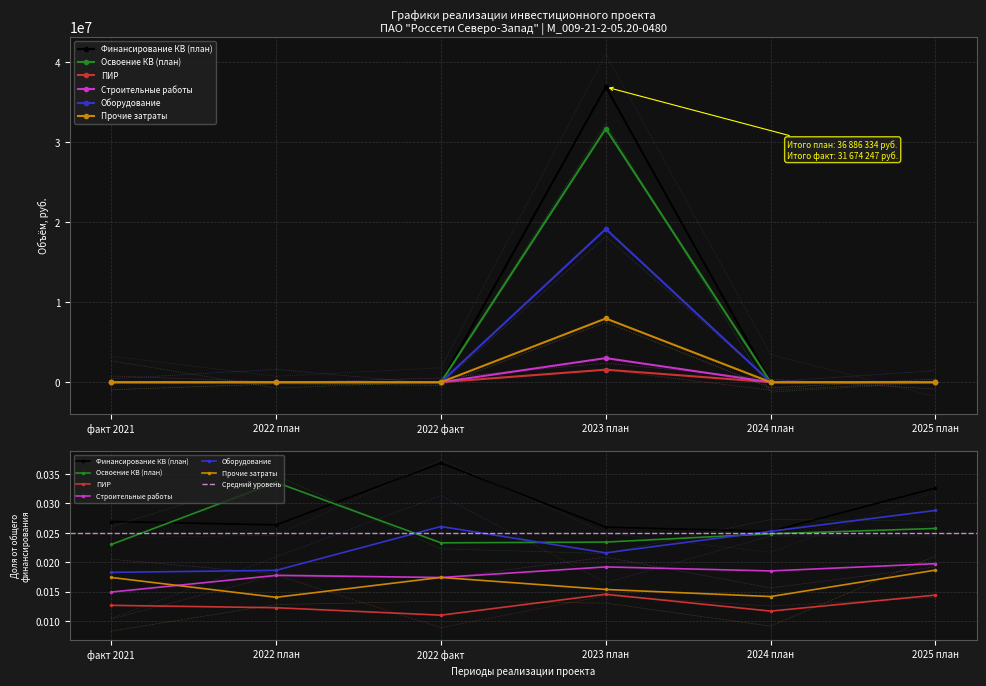

How many values in ПИР are above zero?

1